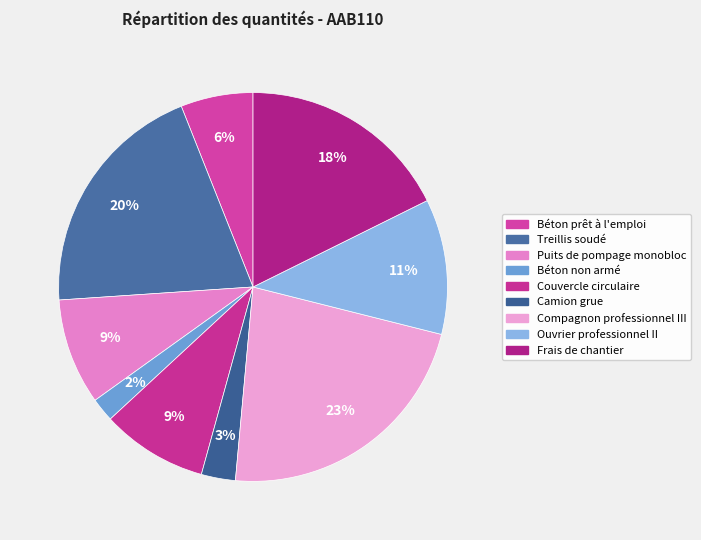

To the nearest percent, what is the difference between the largest and smallest slice percentages?

21%